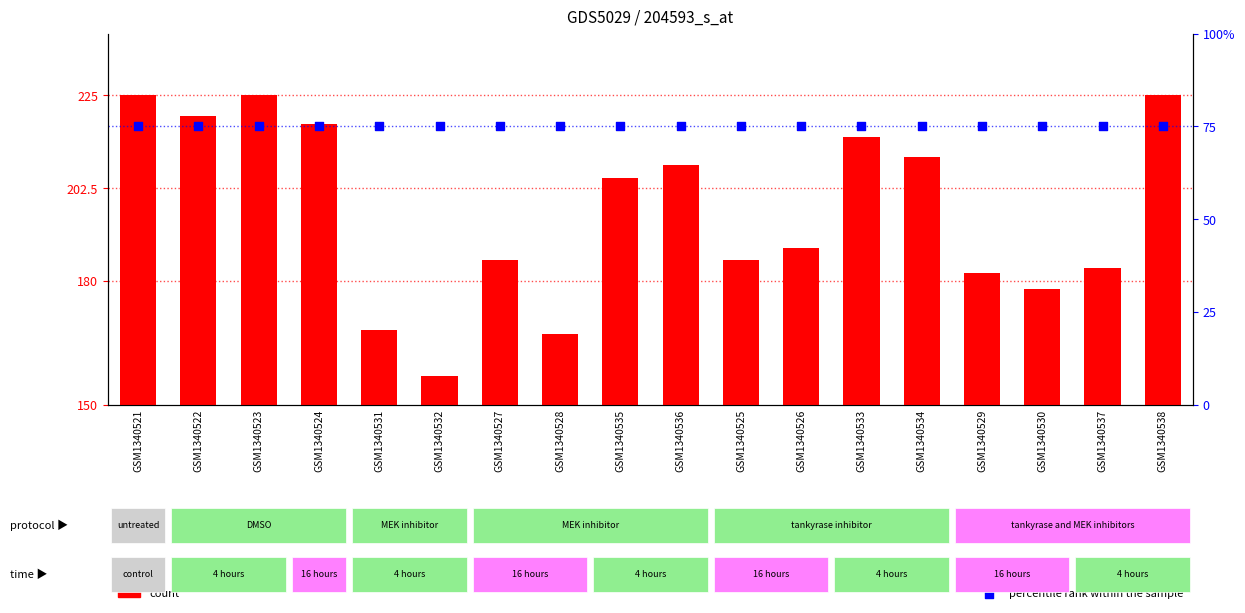

At which category is the sum across all series the highest?

GSM1340521